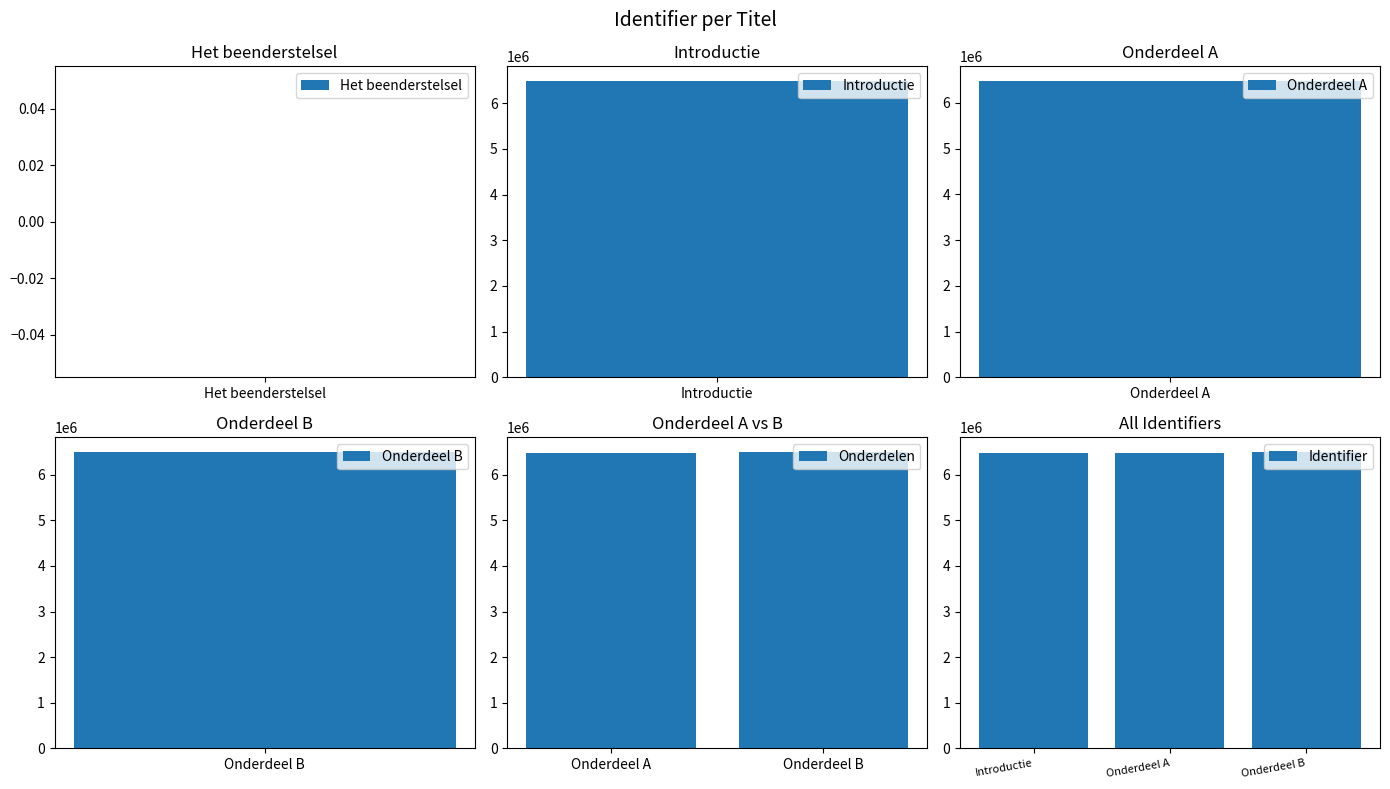

How many distinct data groups are displayed?

1